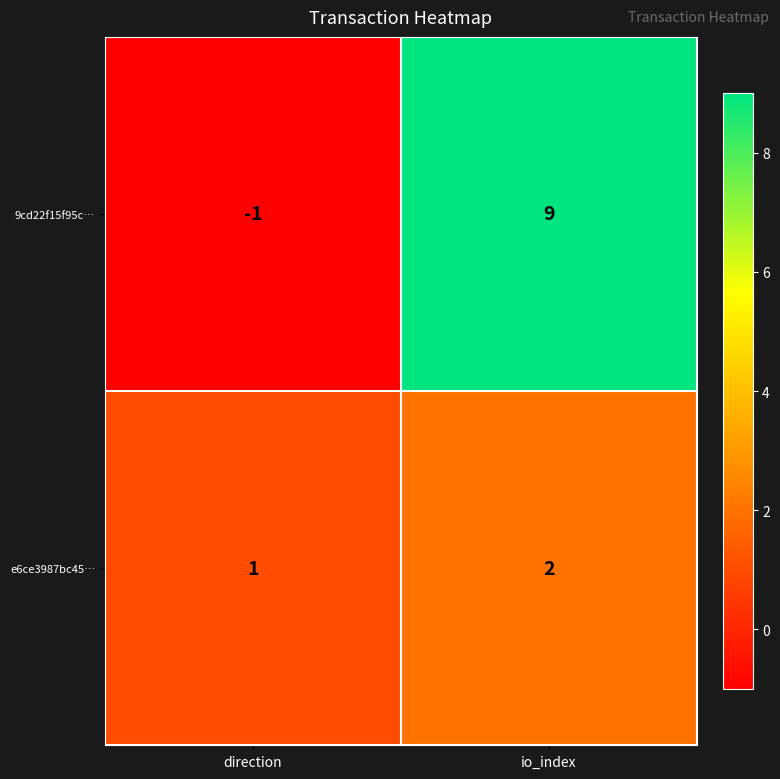

True or false: e6ce3987bc45… has a value of 0 at direction.

False